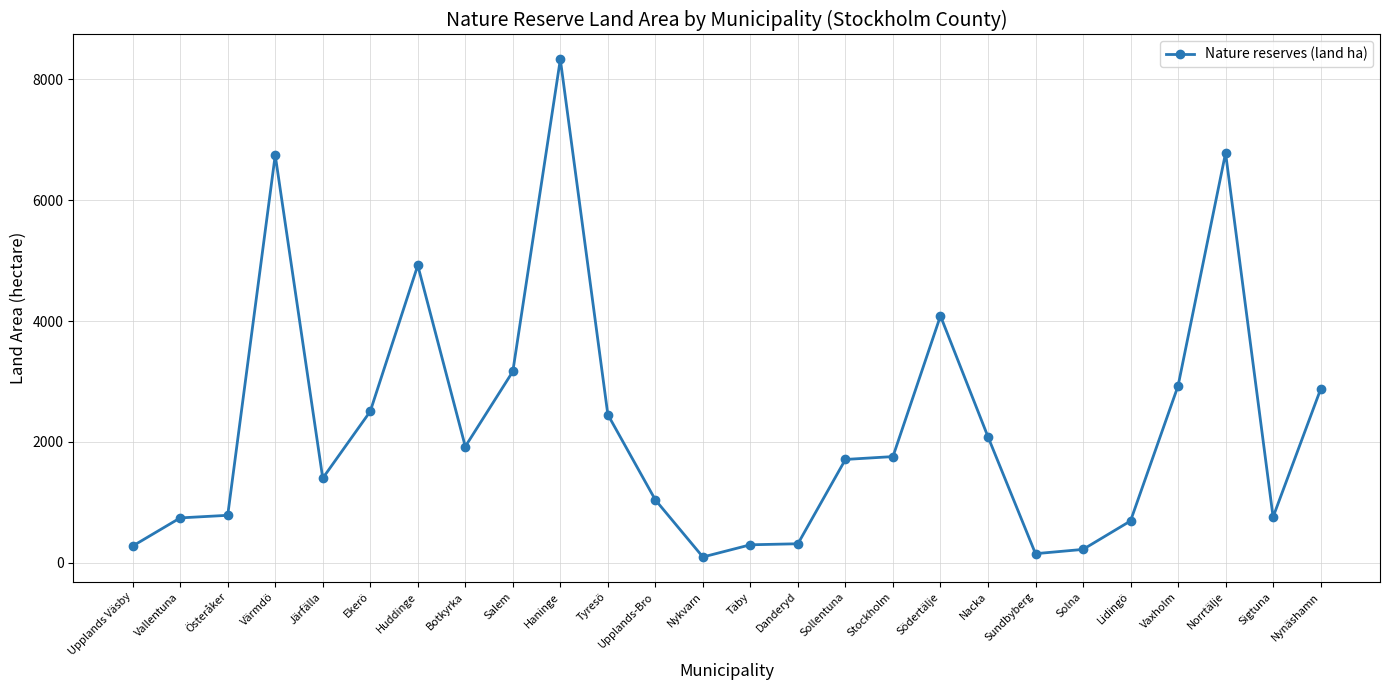

What is the change in value from Vallentuna to Täby?

-445.1